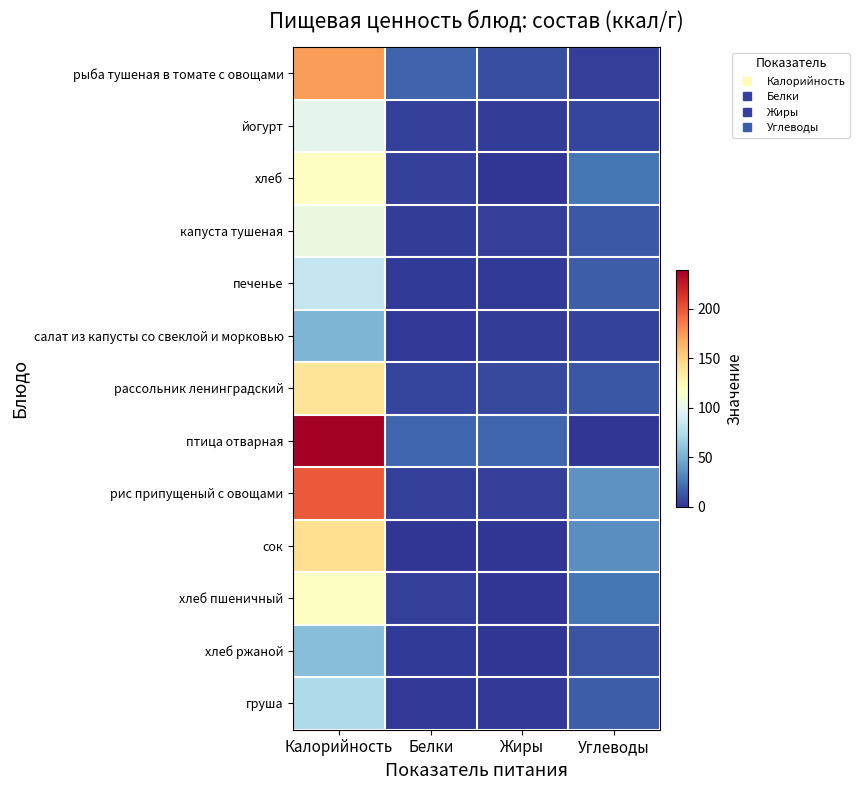

Reading left to right, transcribe all the data shown in this chart.

рыба тушеная в томате с овощами: Калорийность=173.6	Белки=18.1	Жиры=10.0	Углеводы=4.0
йогурт: Калорийность=100.8	Белки=4.0	Жиры=3.0	Углеводы=6.0
хлеб: Калорийность=118.0	Белки=4.0	Жиры=0.0	Углеводы=25.0
капуста тушеная: Калорийность=104.9	Белки=3.0	Жиры=4.0	Углеводы=14.0
печенье: Калорийность=83.4	Белки=2.0	Жиры=2.0	Углеводы=15.0
салат из капусты со свеклой и морковью: Калорийность=52.5	Белки=1.0	Жиры=3.0	Углеводы=5.0
рассольник ленинградский: Калорийность=140.0	Белки=6.0	Жиры=8.0	Углеводы=13.0
птица отварная: Калорийность=239.0	Белки=19.0	Жиры=19.0	Углеводы=0.0
рис припущеный с овощами: Калорийность=198.0	Белки=4.0	Жиры=4.0	Углеводы=37.0
сок: Калорийность=143.0	Белки=0.0	Жиры=0.0	Углеводы=35.0
хлеб пшеничный: Калорийность=118.0	Белки=4.0	Жиры=0.0	Углеводы=25.0
хлеб ржаной: Калорийность=57.0	Белки=2.0	Жиры=0.0	Углеводы=12.0
груша: Калорийность=73.0	Белки=1.0	Жиры=1.0	Углеводы=15.0